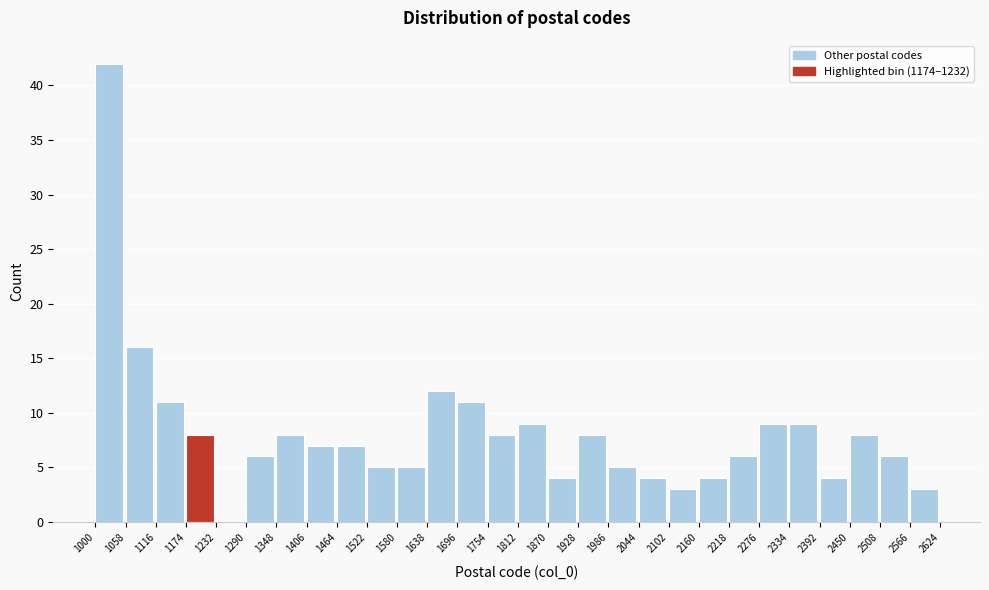

Reading left to right, transcribe this chart: for each bar, give the range it covers on the x-axis and its height. The values are not printed on the chart, so give them approximately, as read against the axis.

1000 to 1058: 42
1058 to 1116: 16
1116 to 1174: 11
1174 to 1232: 8
1232 to 1290: 0
1290 to 1348: 6
1348 to 1406: 8
1406 to 1464: 7
1464 to 1522: 7
1522 to 1580: 5
1580 to 1638: 5
1638 to 1696: 12
1696 to 1754: 11
1754 to 1812: 8
1812 to 1870: 9
1870 to 1928: 4
1928 to 1986: 8
1986 to 2044: 5
2044 to 2102: 4
2102 to 2160: 3
2160 to 2218: 4
2218 to 2276: 6
2276 to 2334: 9
2334 to 2392: 9
2392 to 2450: 4
2450 to 2508: 8
2508 to 2566: 6
2566 to 2624: 3